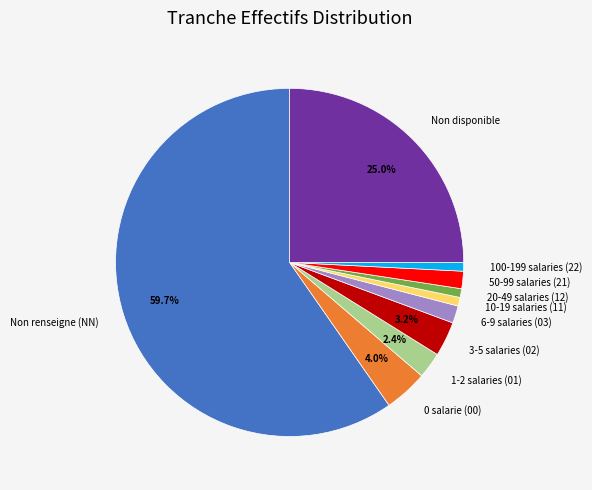

Which category has the biggest portion of the pie?

Non renseigne (NN)